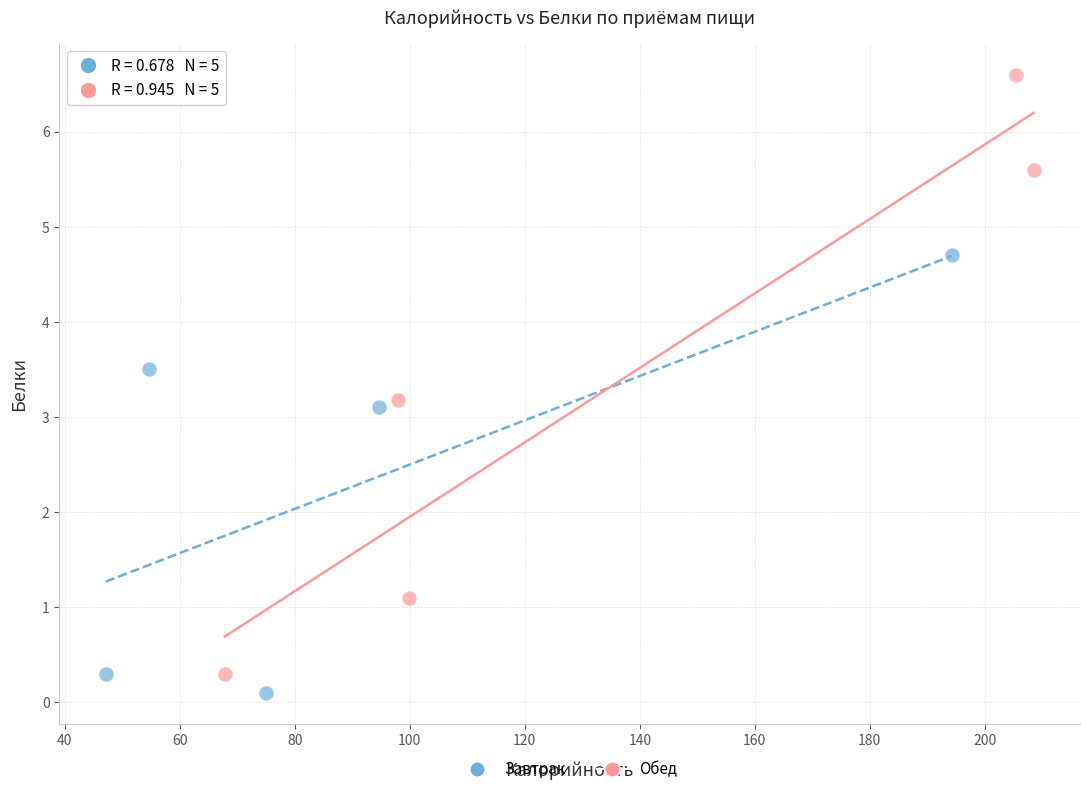

What are all the series names shown in the legend?

Завтрак, Обед